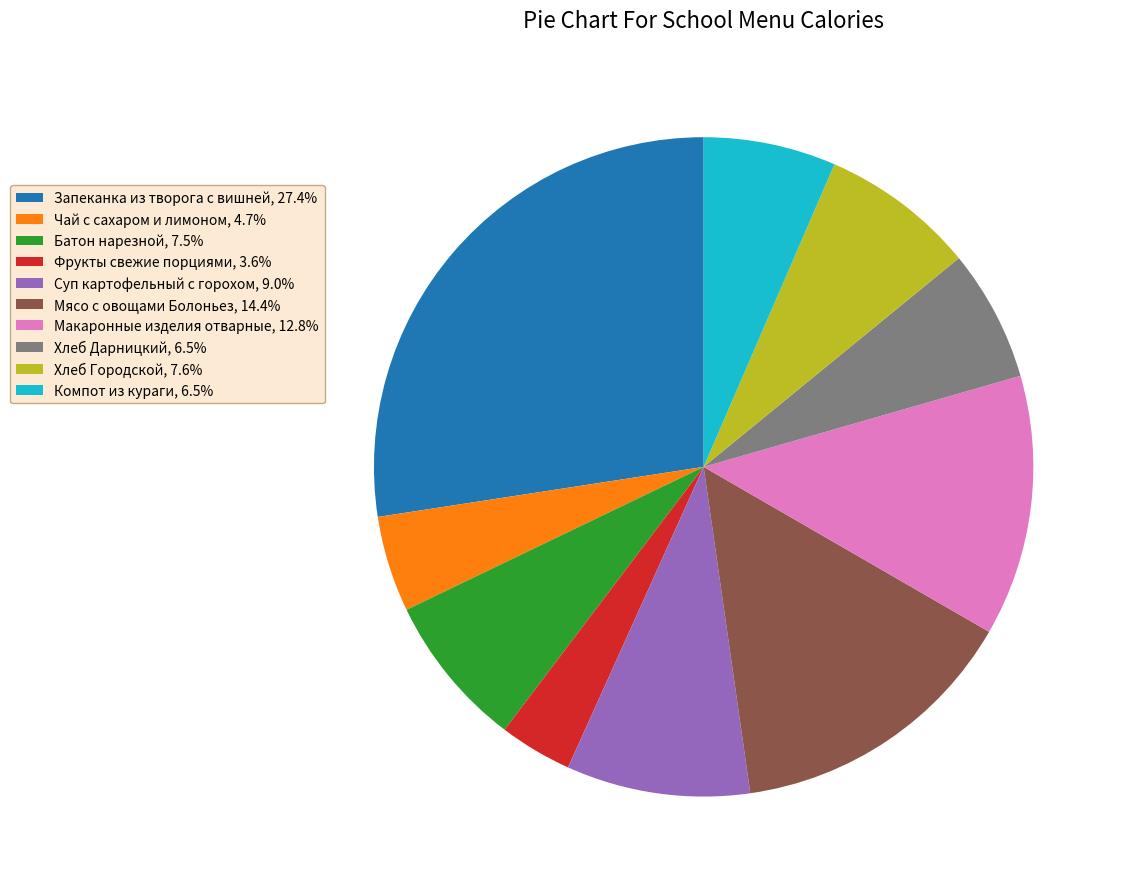

Does Хлеб Городской represent more than half of the total?

No